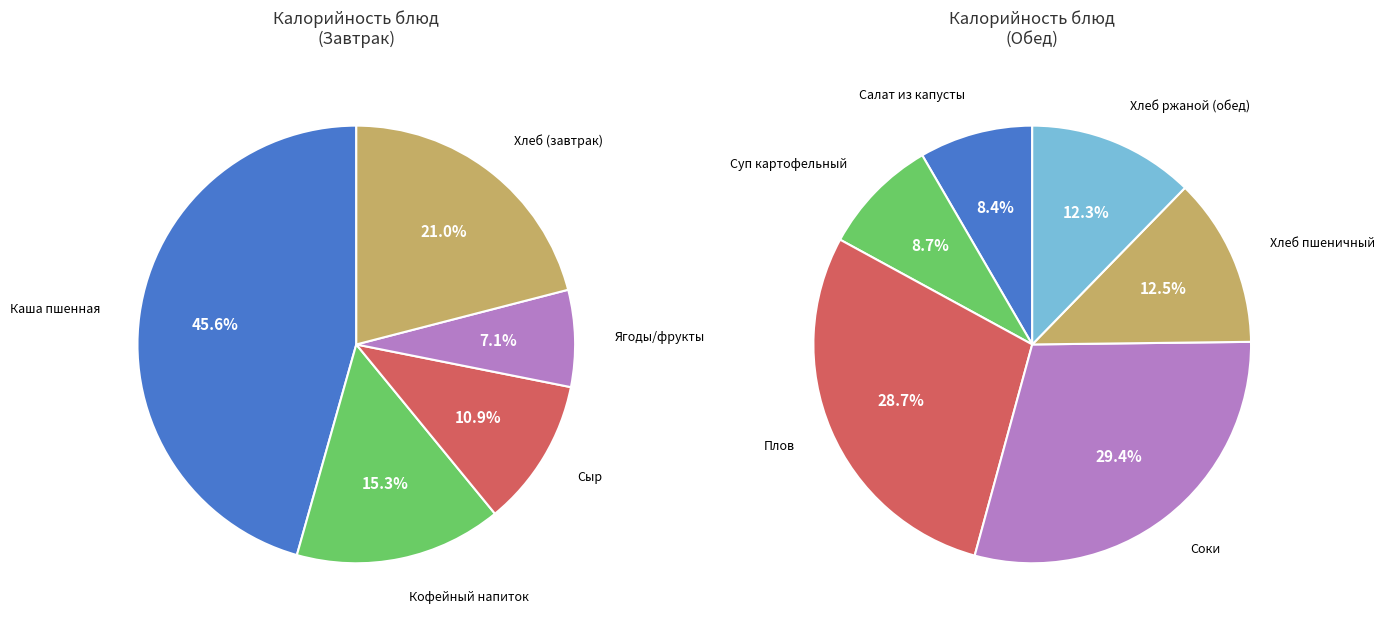

What is the change in value from Каша пшенная или гречневая to Хлеб пшеничный?

-159.7